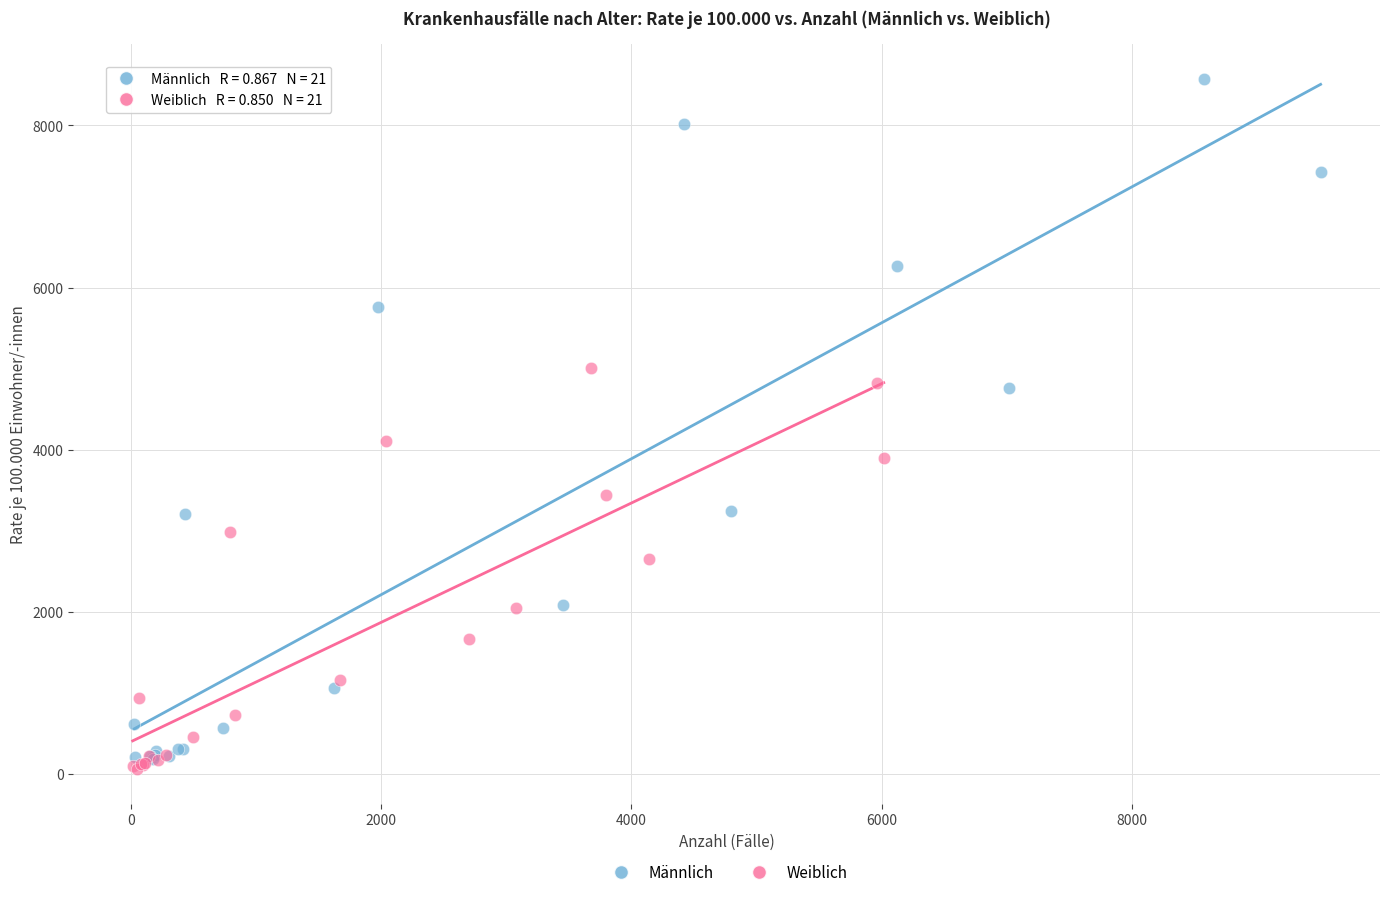

Which series has the largest Y range (max minus min)?

Männlich